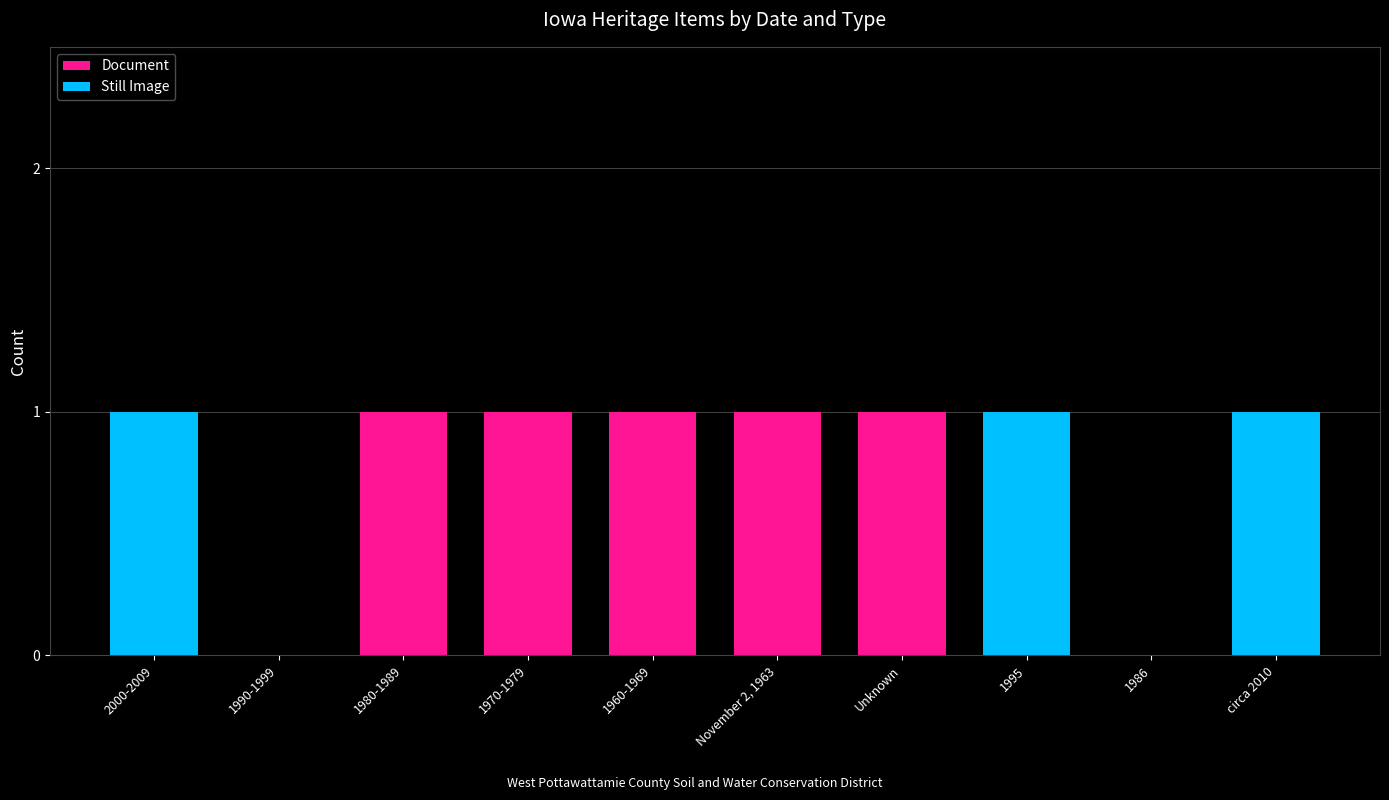

Count the number of categories in the chart.

10